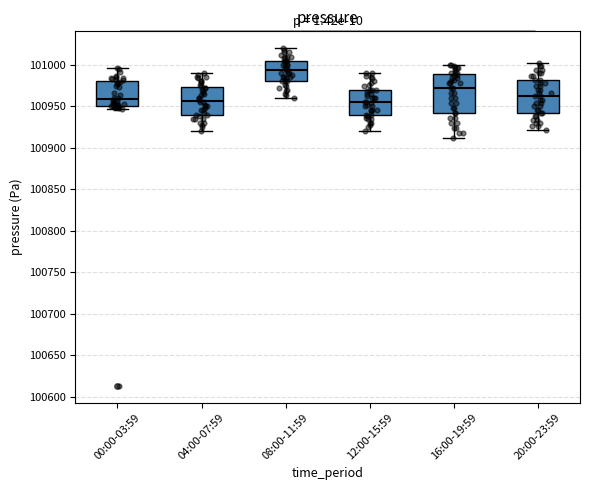

Reading left to right, read every box against the y-axis: the position of its median line, the range the box covers, and the ends of its whiskers. The values are not printed on the chart, so give them approximately, as read against the axis.

00:00-03:59: median 100960, box 100950 to 100980, whiskers 100945 to 100995
04:00-07:59: median 100955, box 100940 to 100975, whiskers 100920 to 100990
08:00-11:59: median 100995, box 100980 to 101005, whiskers 100960 to 101020
12:00-15:59: median 100955, box 100940 to 100970, whiskers 100920 to 100990
16:00-19:59: median 100970, box 100940 to 100990, whiskers 100910 to 101000
20:00-23:59: median 100960, box 100940 to 100980, whiskers 100920 to 101000